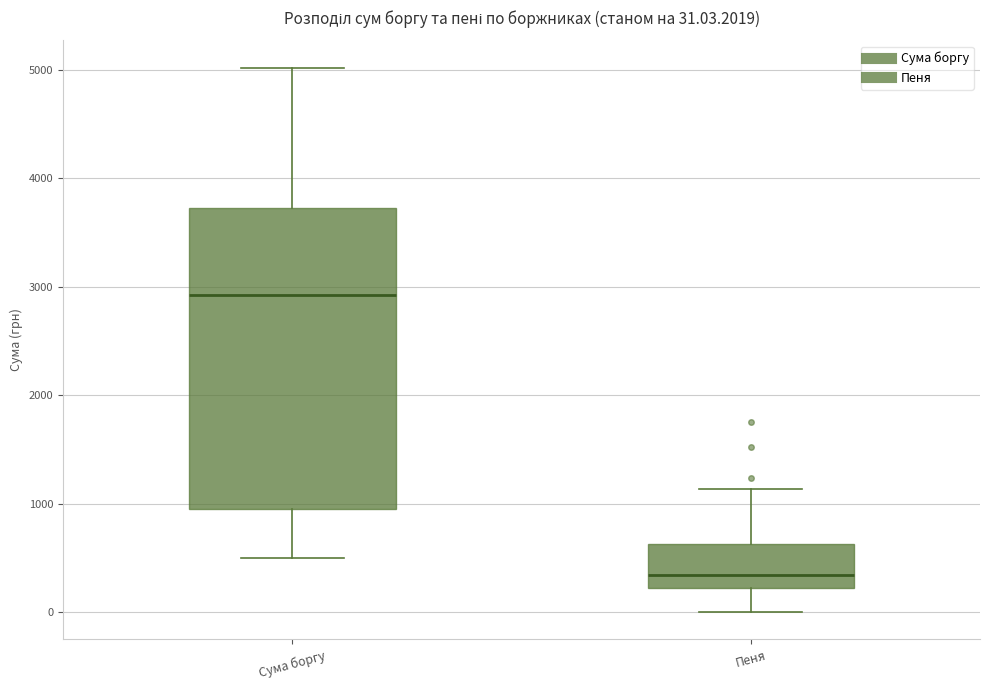

Which box is the tallest, from its lower edge to its upper edge?

Сума боргу